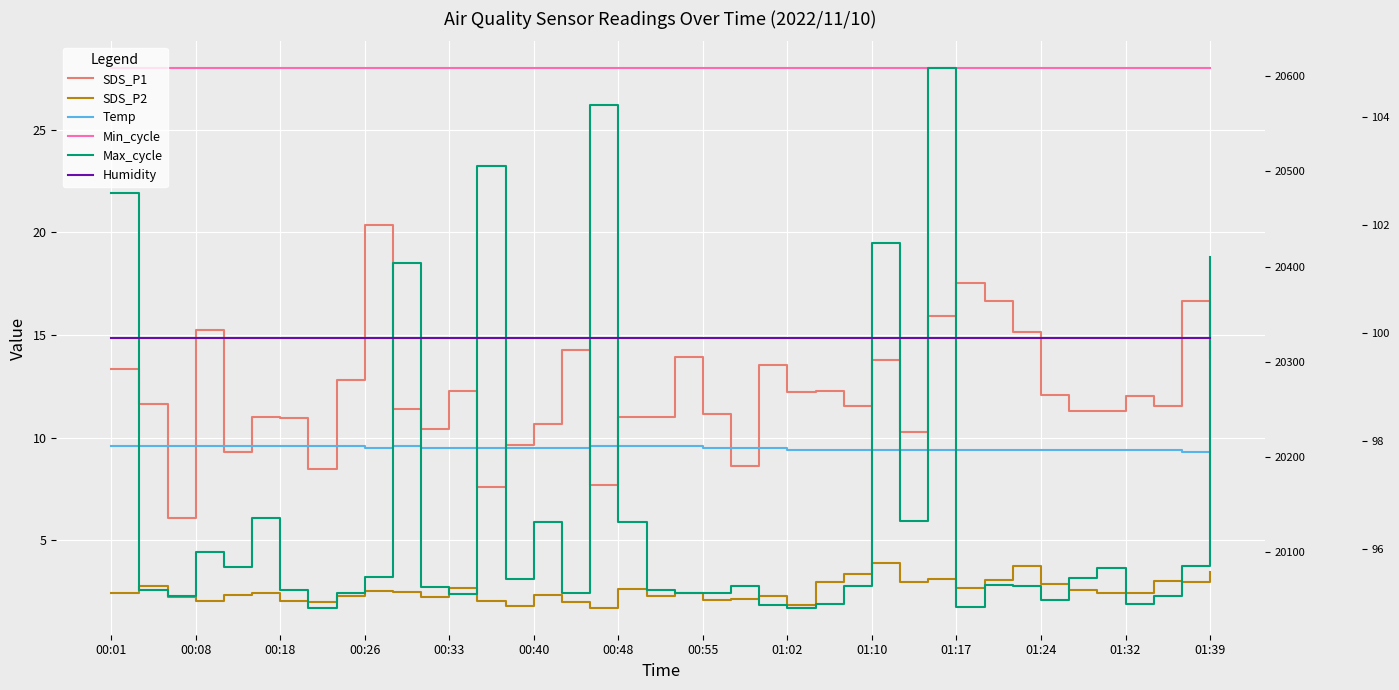

True or false: Max_cycle and Temp cross at least once.

False